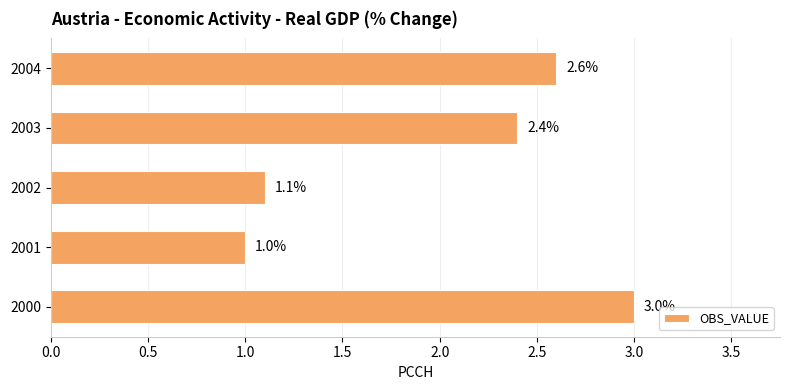

At which label is the value closest to 2?

2003